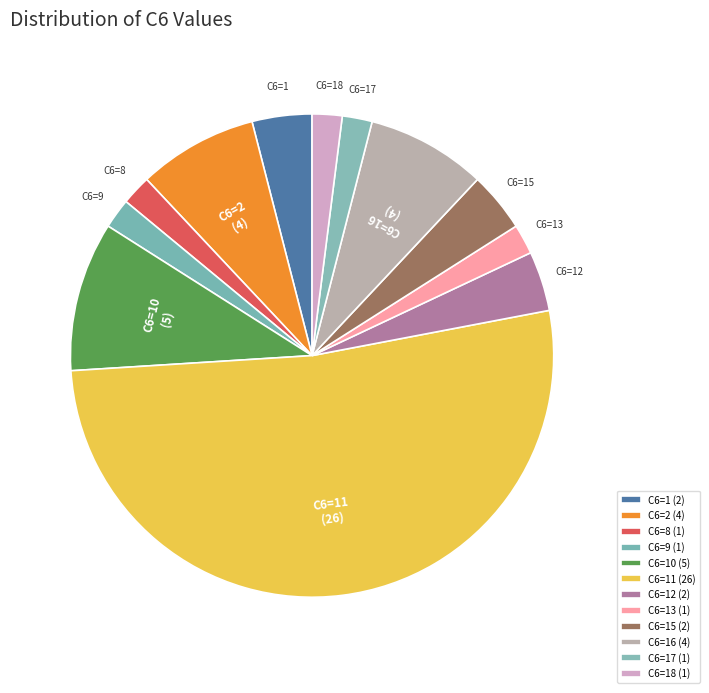

The C6=8 slice represents 2% of the pie. True or false?

True